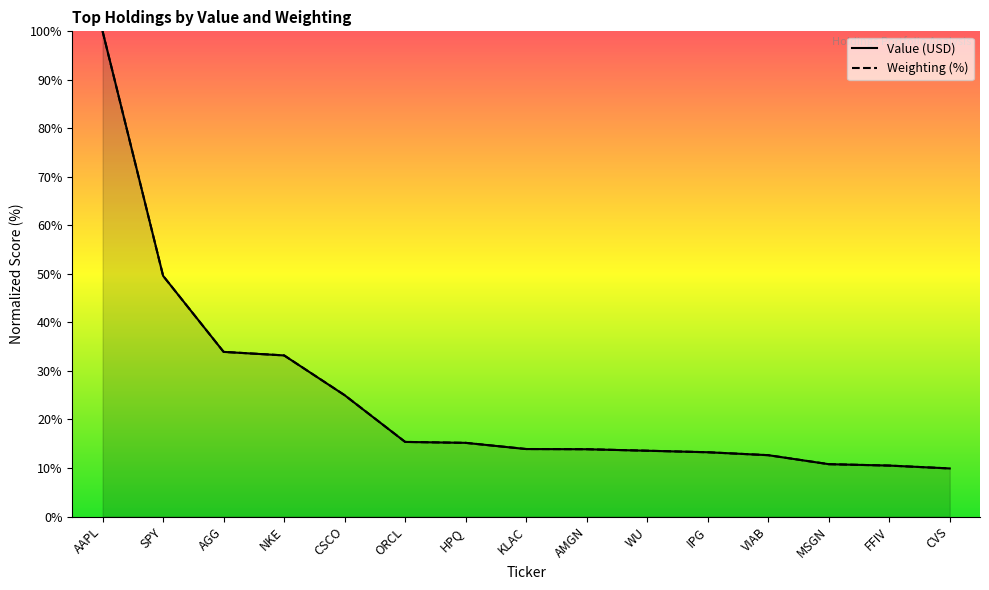

At how many categories does at least one series exceed 61?

1